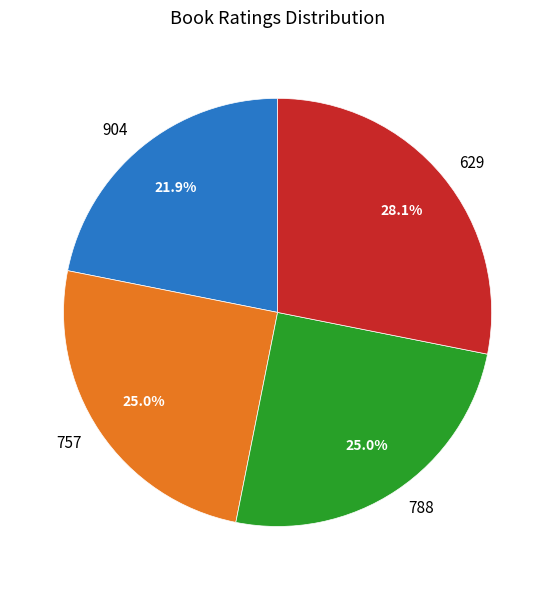

What is the smallest slice in the pie chart?

904